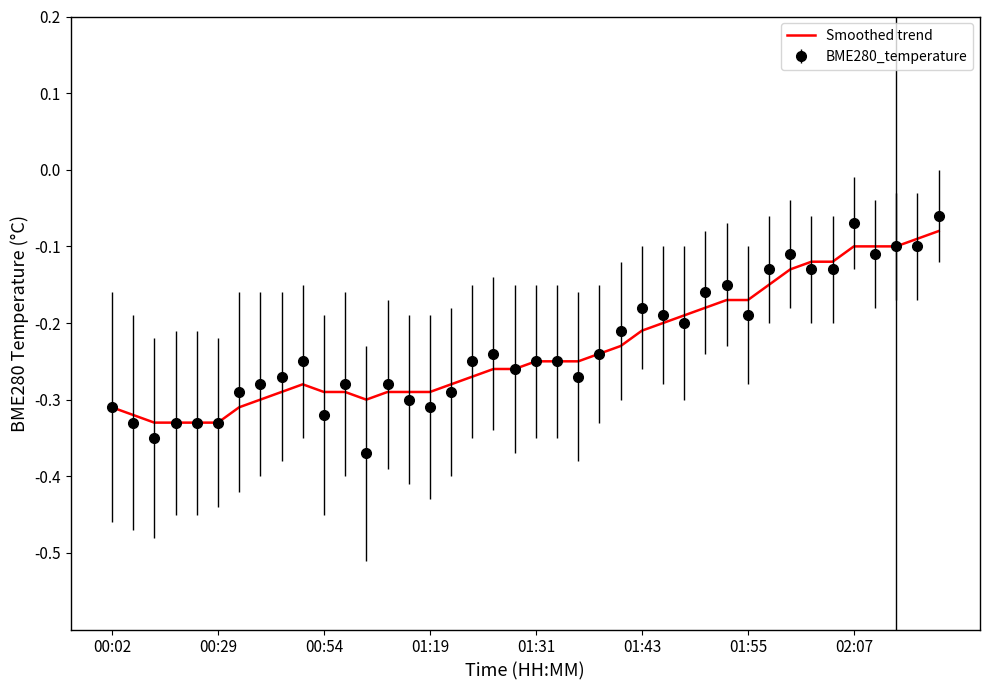

Which series has the widest spread of values?

BME280_temperature